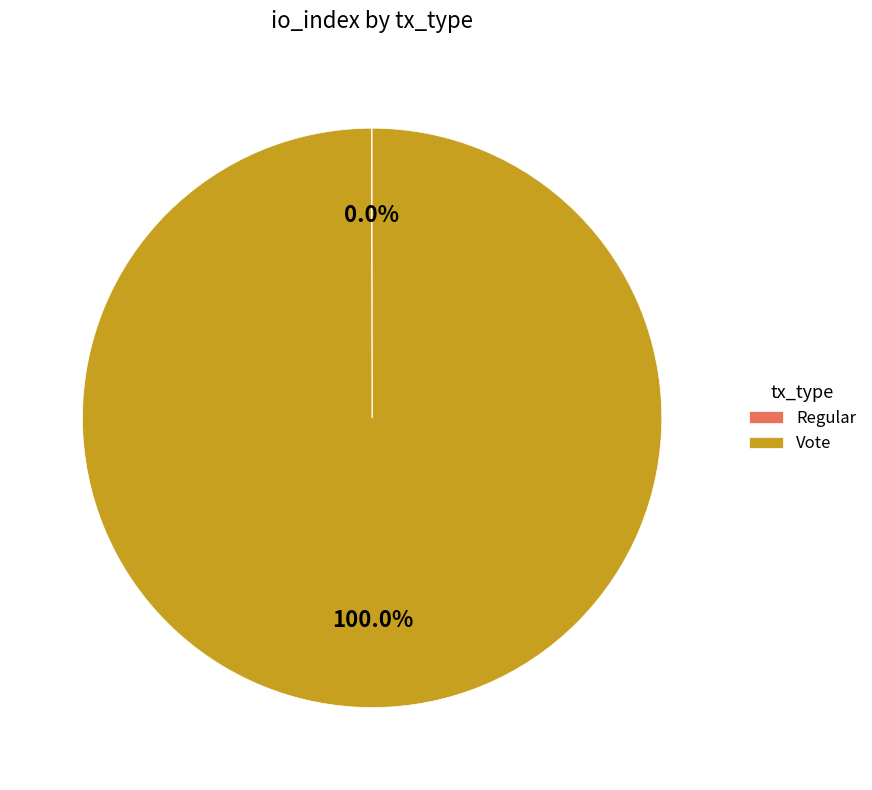

To the nearest percent, what is the difference between the largest and smallest slice percentages?

100%